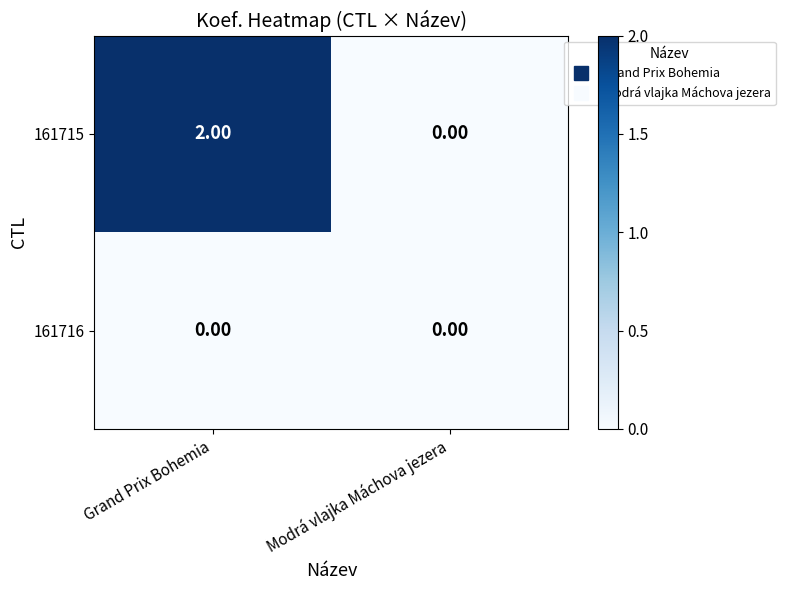

Which label corresponds to the largest value in the chart?

Grand Prix Bohemia